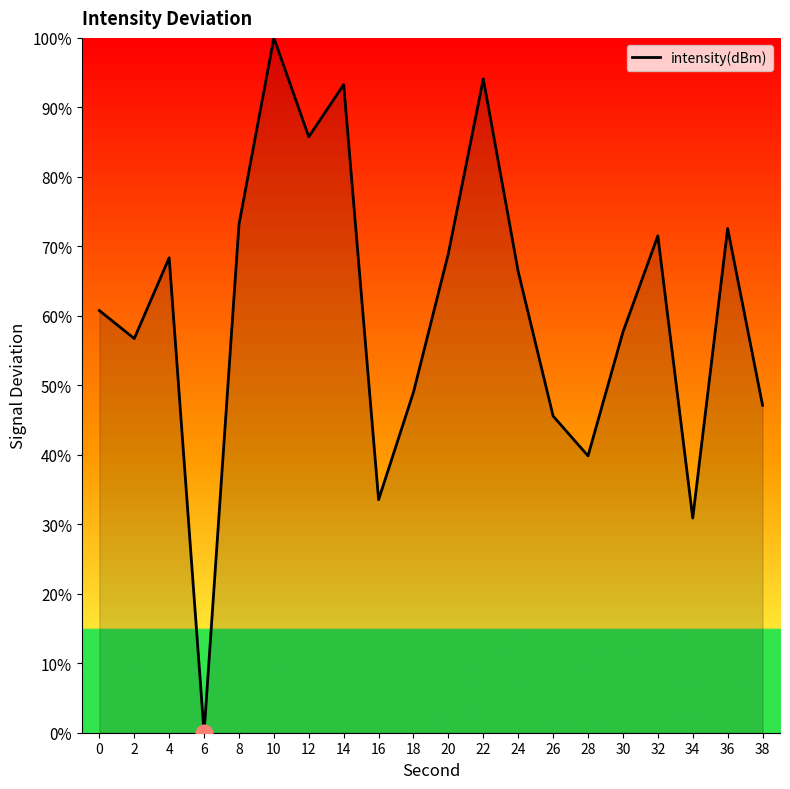

Is it true that the value at 20 is 101.8?

False